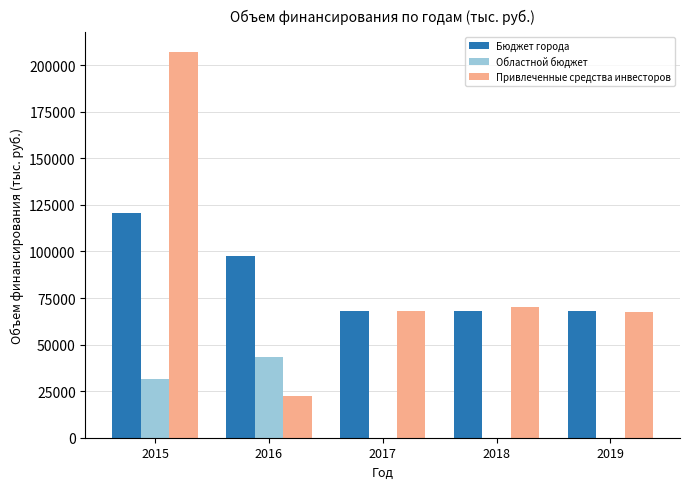

The value of Привлеченные средства инвесторов at 2018 is 70400.0. True or false?

True